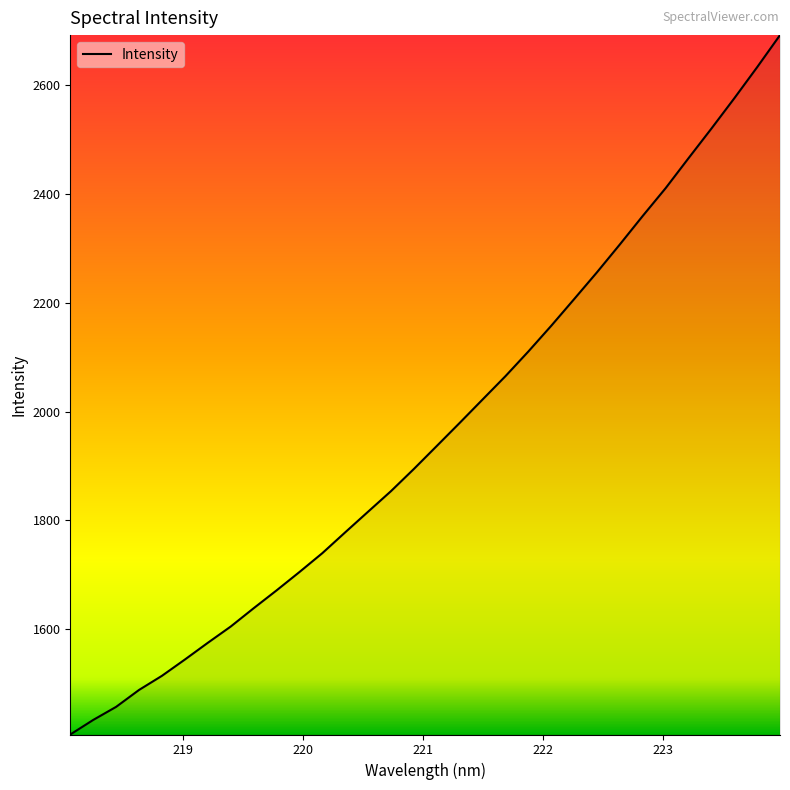

What is the greatest value displayed?

2692.5